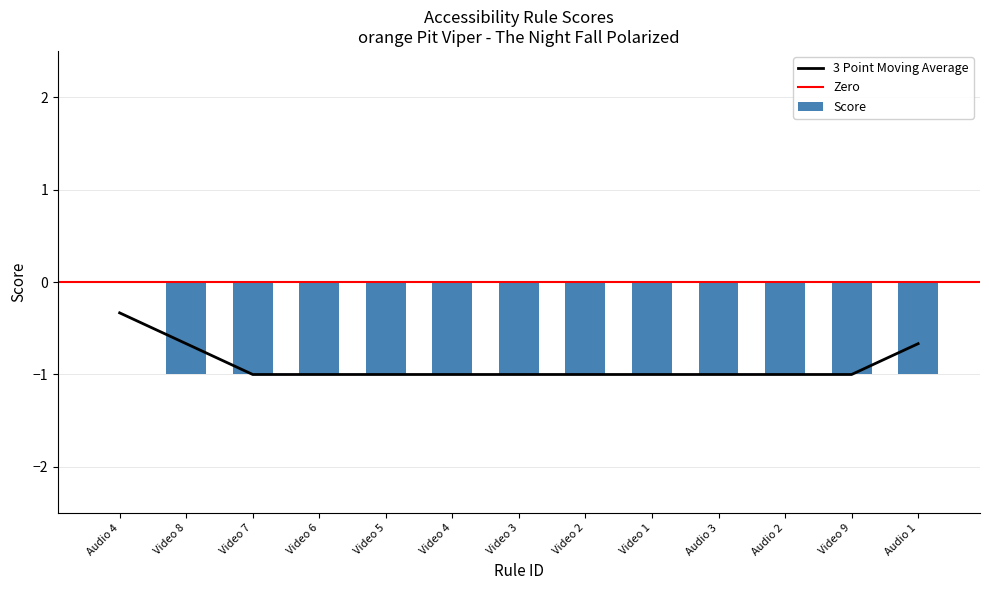

List the labels in order of Element Hidden value, smallest first.

Audio 4, Video 8, Video 7, Video 6, Video 5, Video 4, Video 3, Video 2, Video 1, Audio 3, Audio 2, Video 9, Audio 1